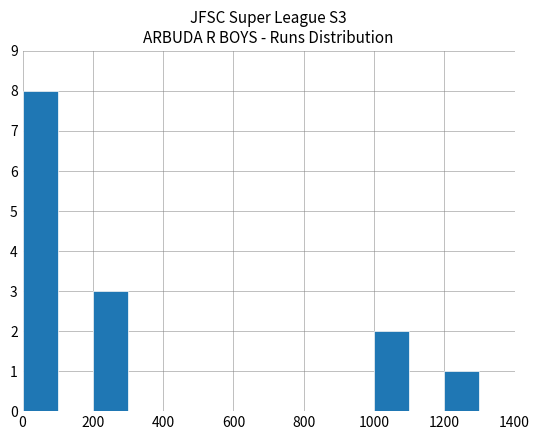

What is the value of the 11th bar from the left?

2